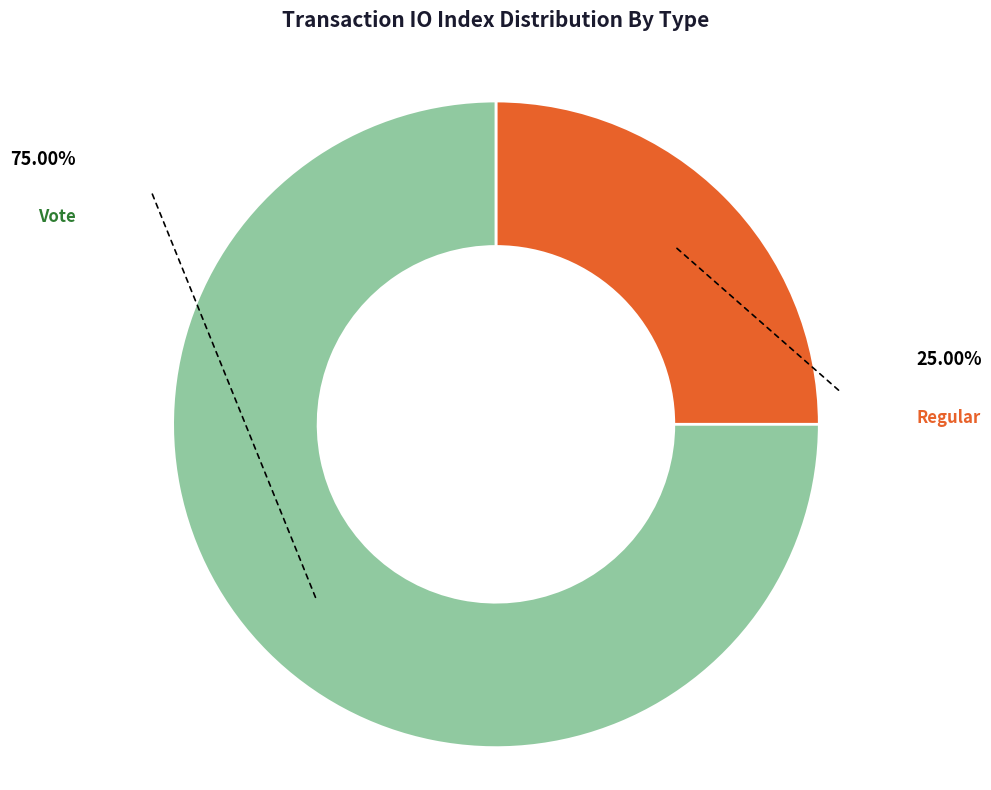

How many slices are in this pie chart?

2